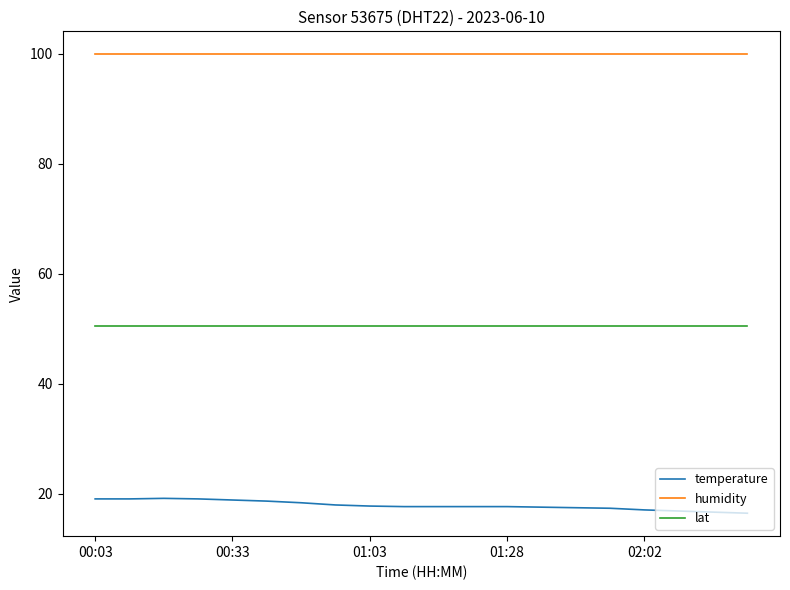

Rank the series by their average value, from lowest to highest.

temperature, lat, humidity